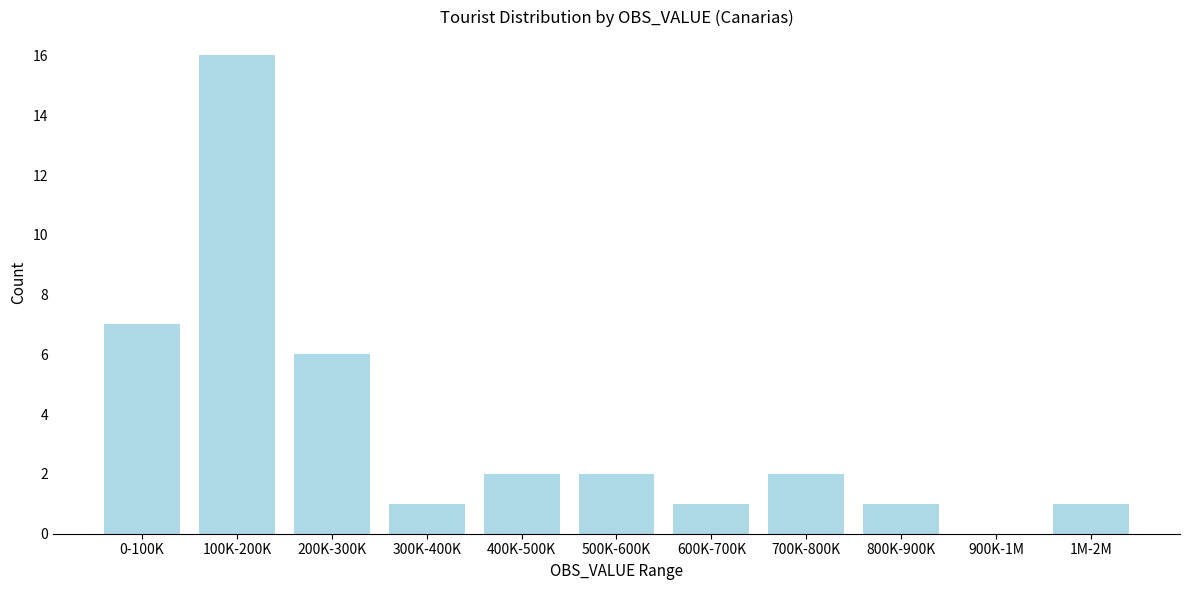

Reading right to left, transcribe all the data shown in this chart.

1M-2M=1	900K-1M=0	800K-900K=1	700K-800K=2	600K-700K=1	500K-600K=2	400K-500K=2	300K-400K=1	200K-300K=6	100K-200K=16	0-100K=7